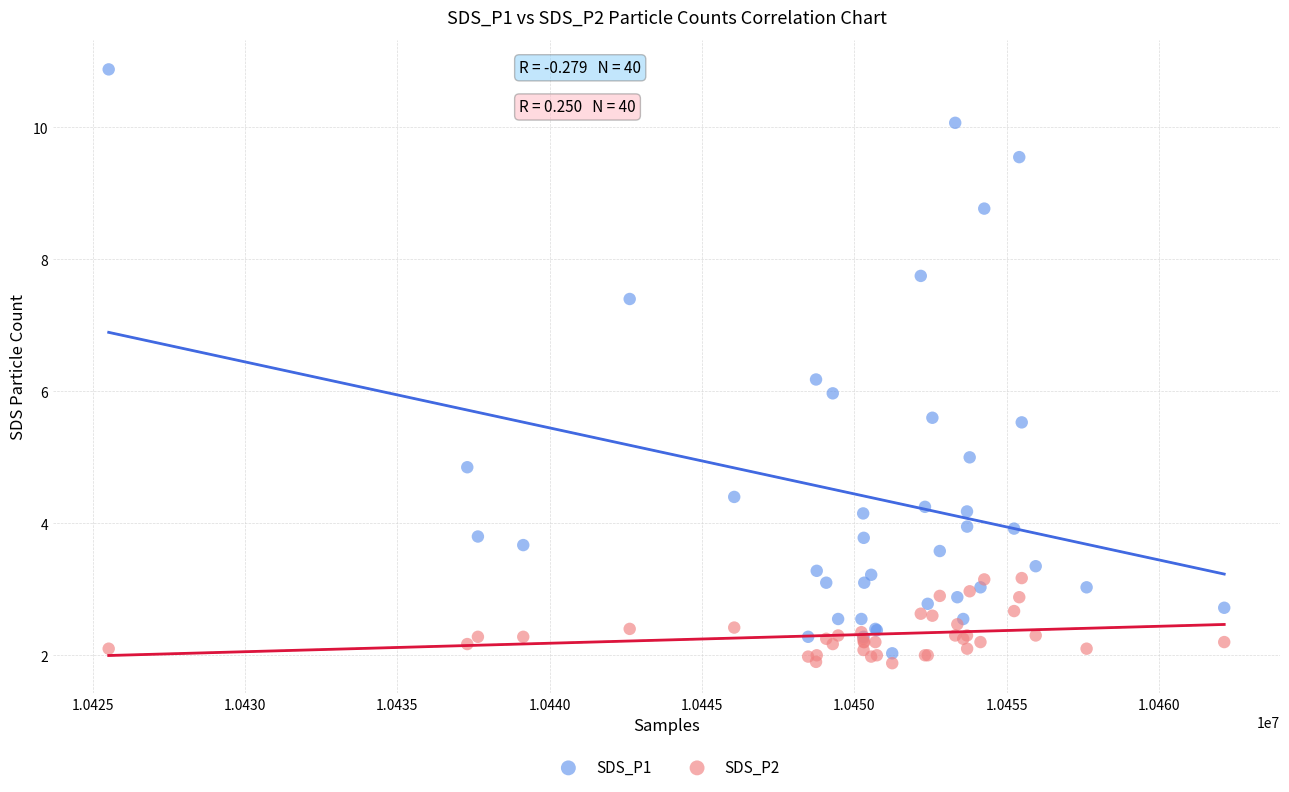

Which series has the largest Y range (max minus min)?

SDS_P1